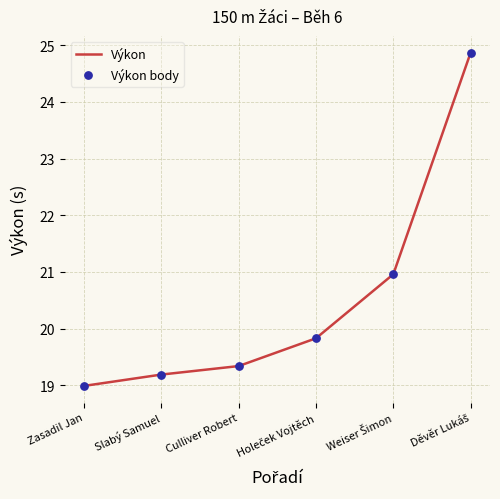

True or false: the data shows 27.5 at Culliver Robert.

False